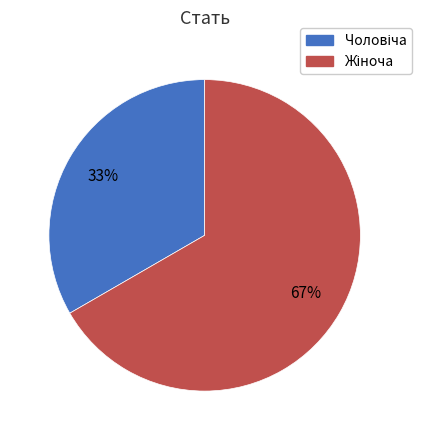

To the nearest percent, what is the average slice percentage?

50%